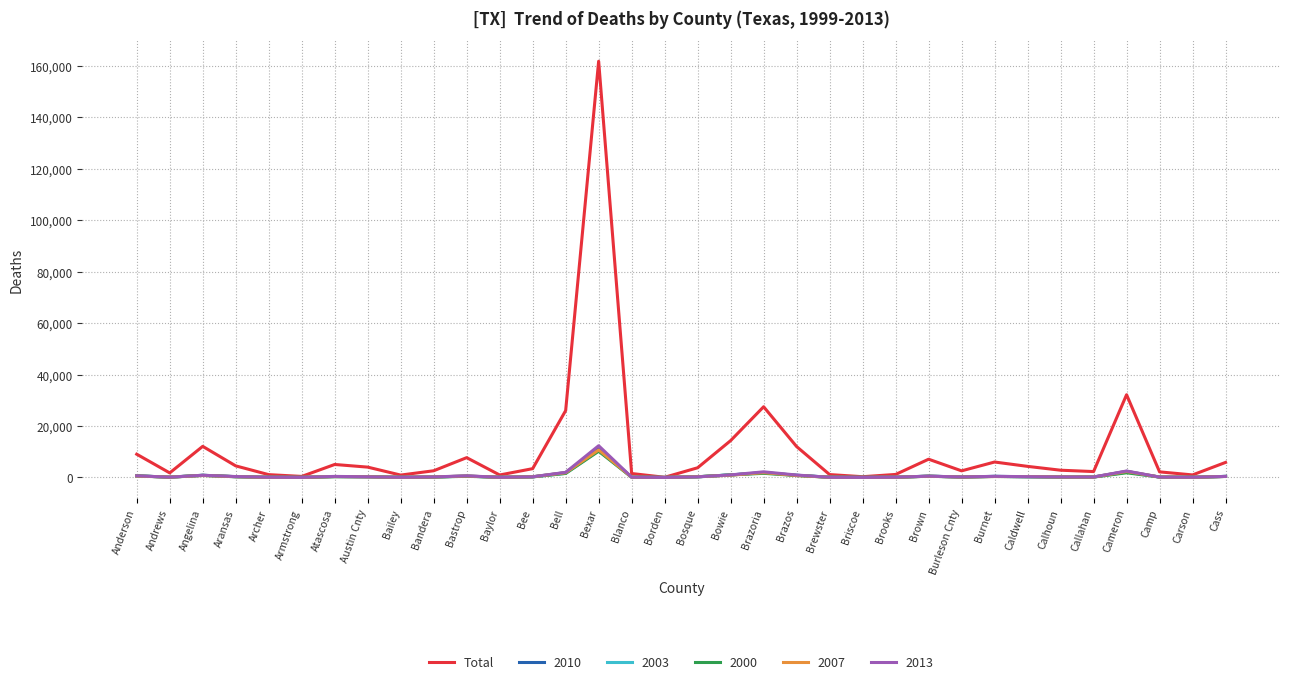

Which series has the largest range (max minus min)?

Total